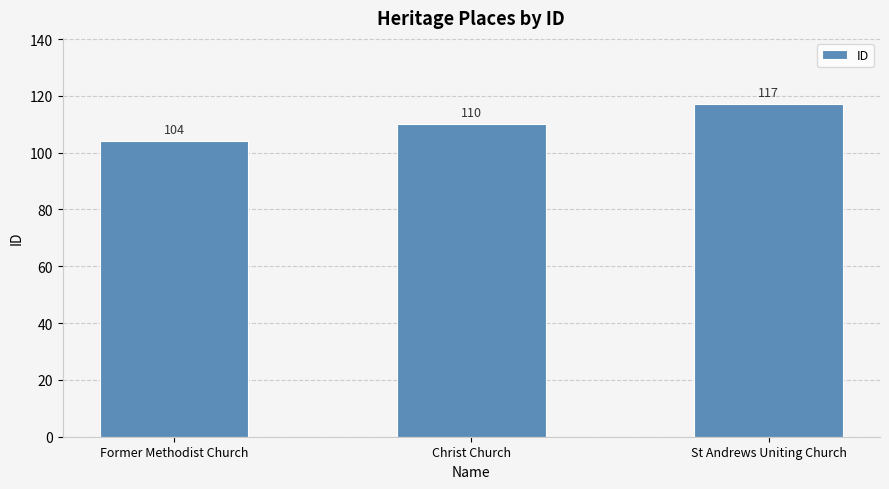

Count the values in the range 104 to 117.

3